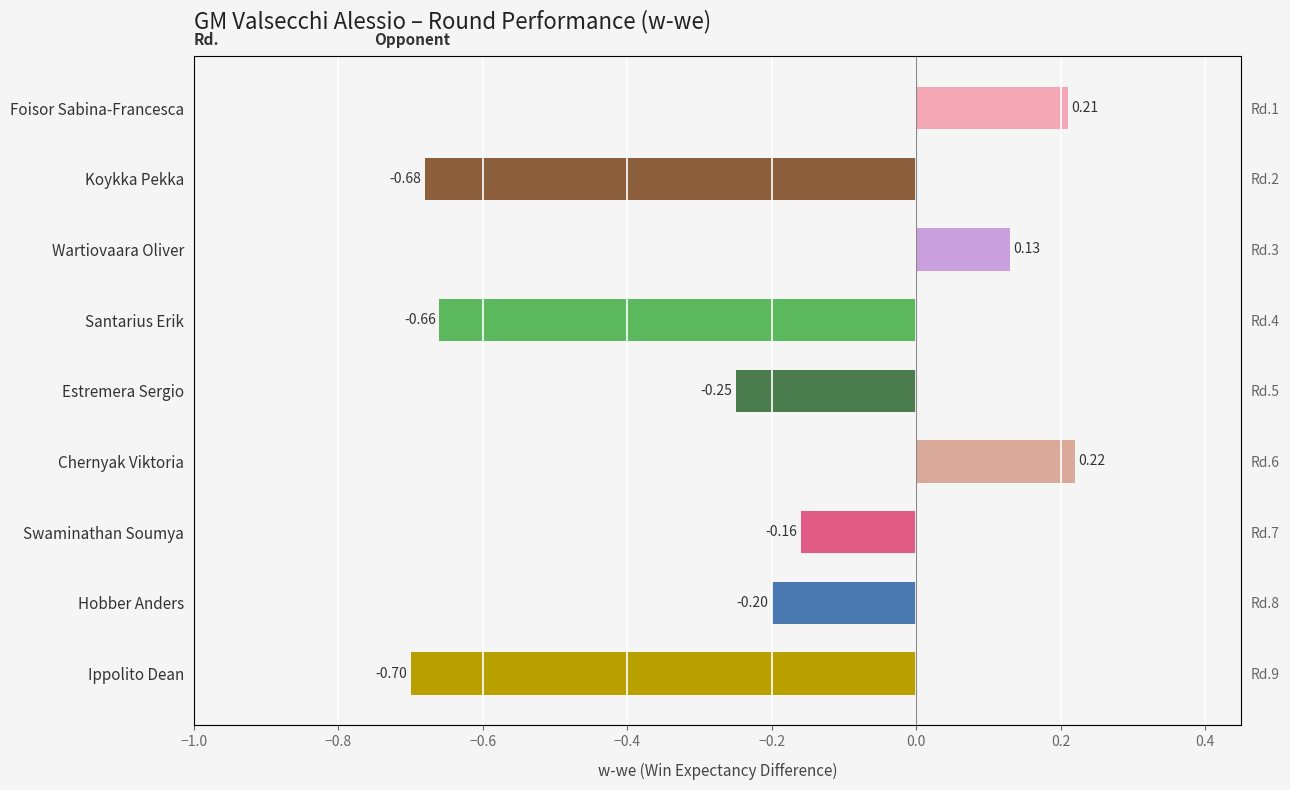

What is the greatest value displayed?

0.2